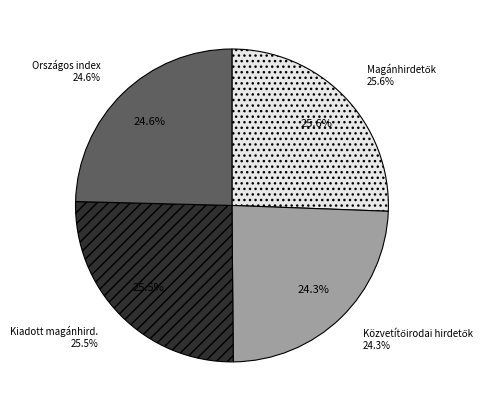

To the nearest percent, what percentage of the pie is Országos index?

25%